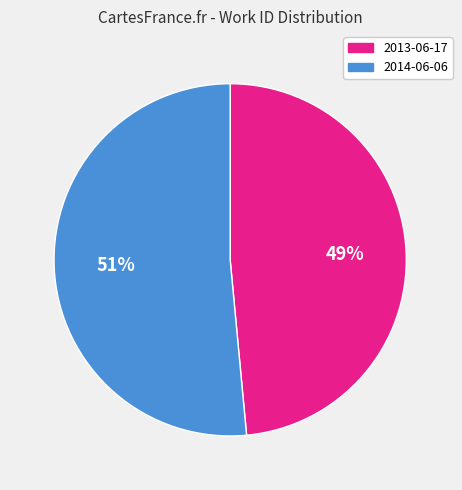

Rank the categories by value from lowest to highest.

2013-06-17, 2014-06-06